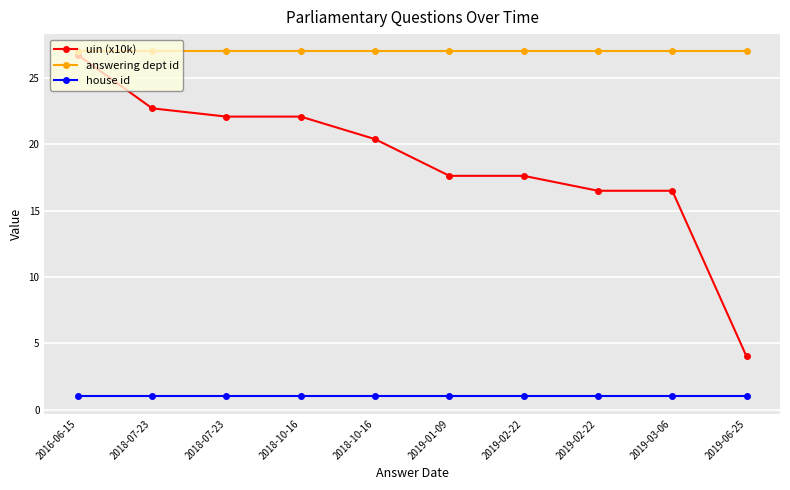

Which series has the largest range (max minus min)?

uin (x10k)